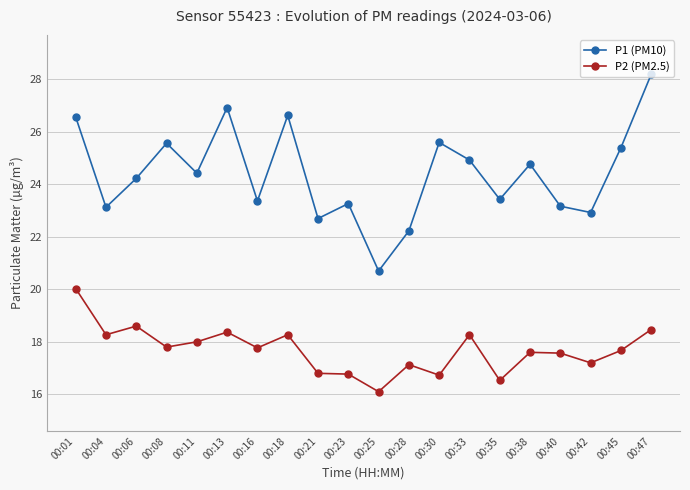

True or false: P1 (PM10) and P2 (PM2.5) intersect in this chart.

False